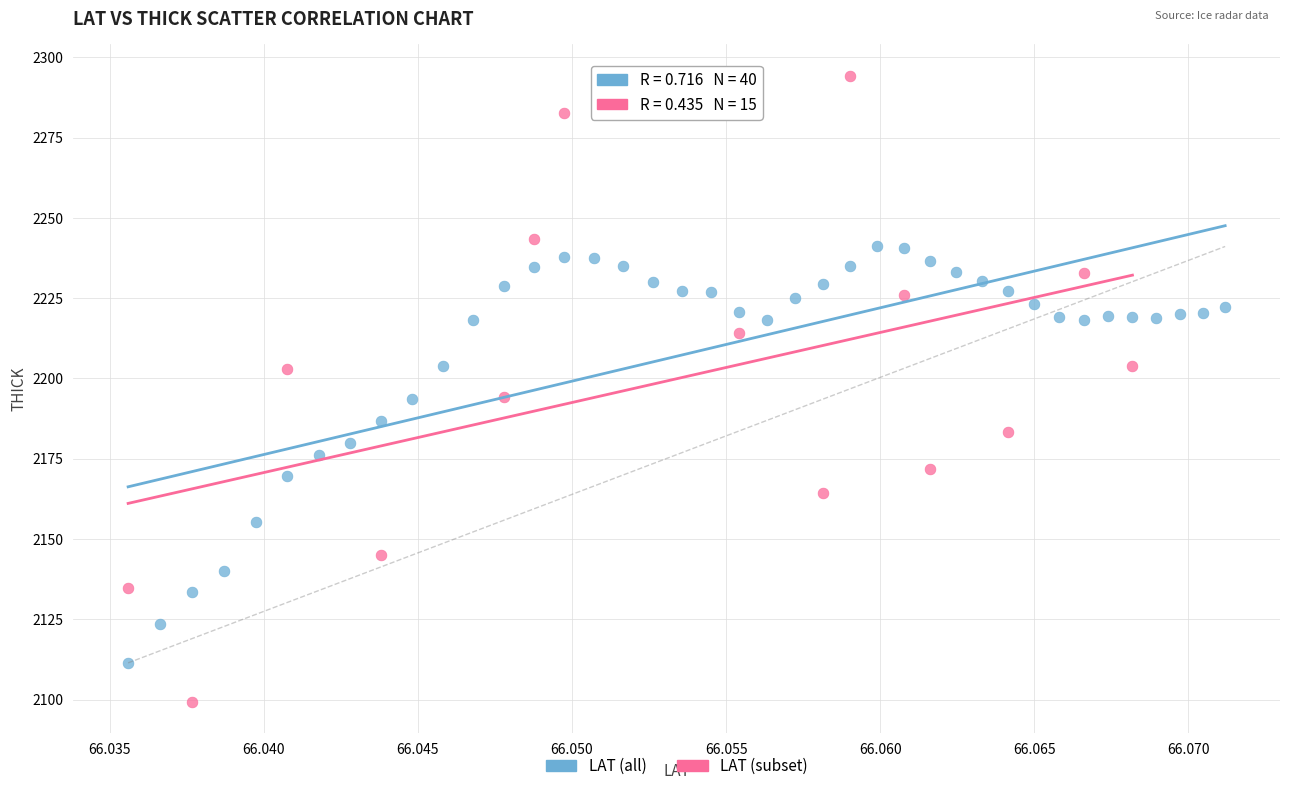

Which series has the widest spread of Y values?

LAT (subset)